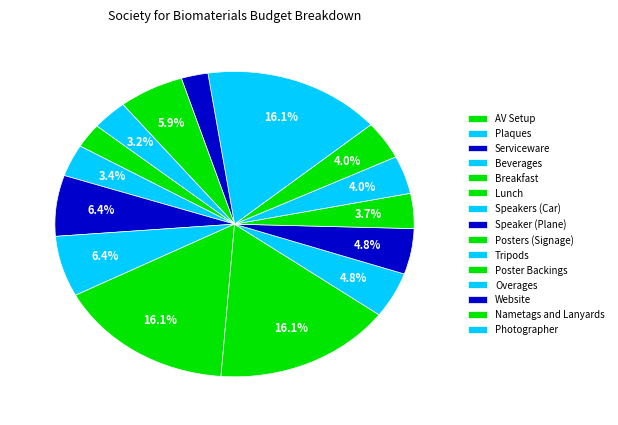

Count the number of slices in the pie.

15